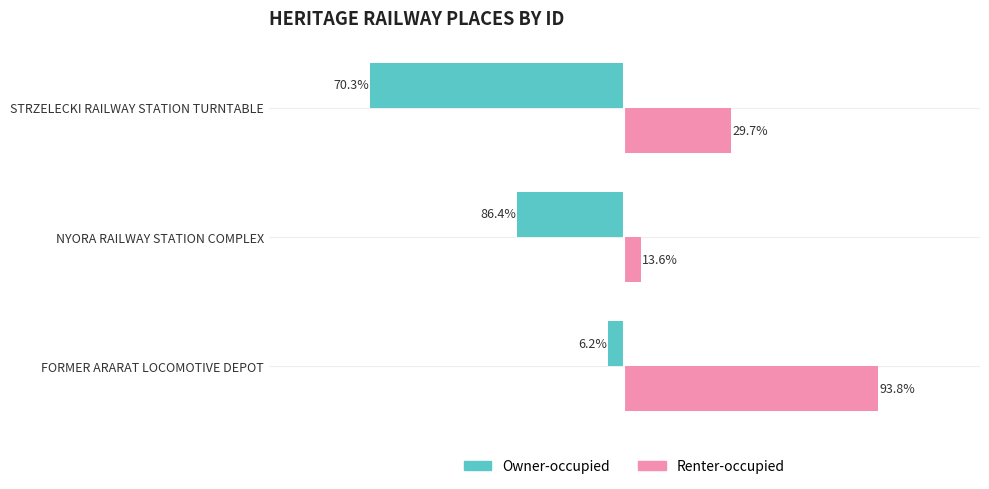

What are all the series names shown in the legend?

Owner-occupied, Renter-occupied